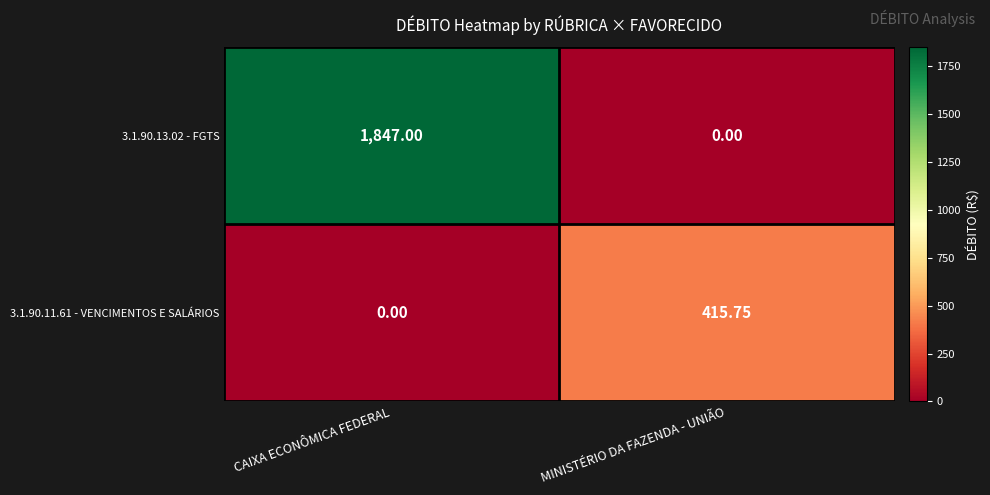

Rank the series at MINISTÉRIO DA FAZENDA - UNIÃO from highest to lowest value.

3.1.90.11.61 - VENCIMENTOS E SALÁRIOS, 3.1.90.13.02 - FGTS